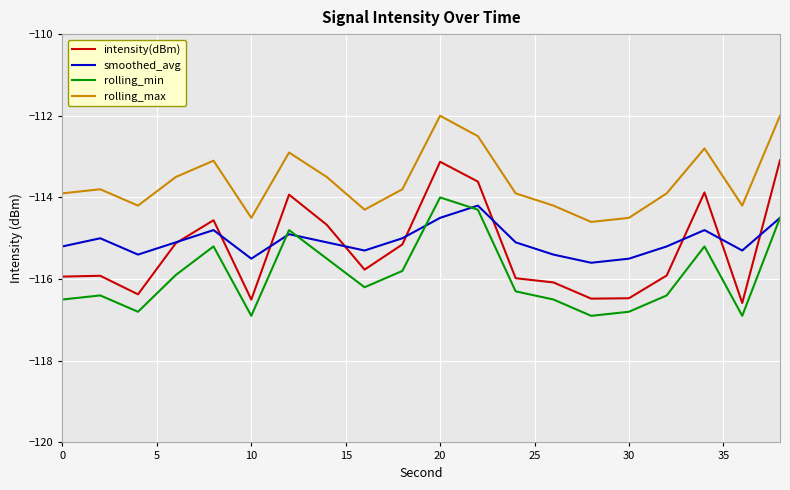

What is the difference between the second highest and minimum values in the rolling_min series?

2.6